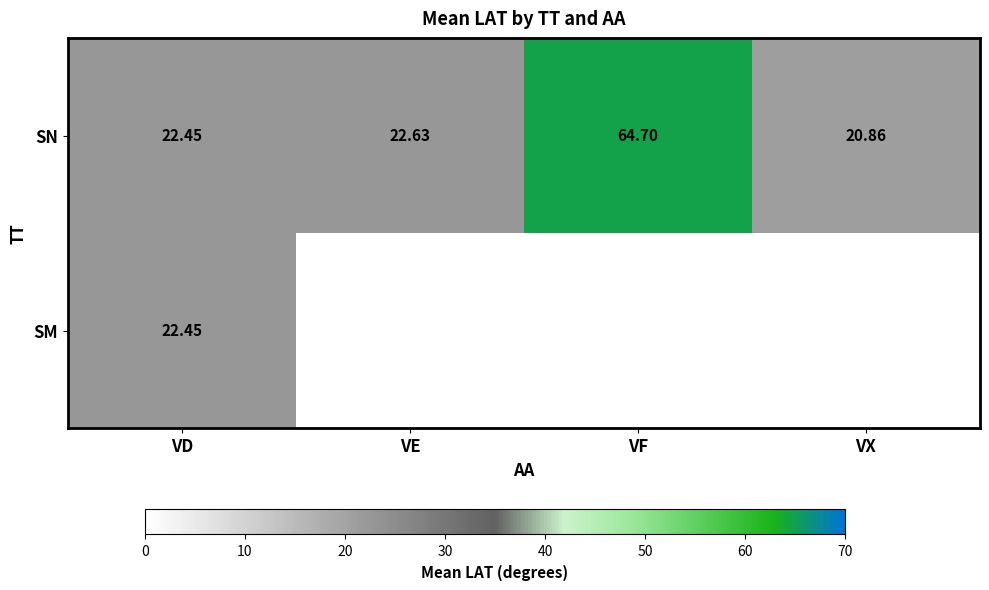

At how many categories does at least one series exceed 64?

1